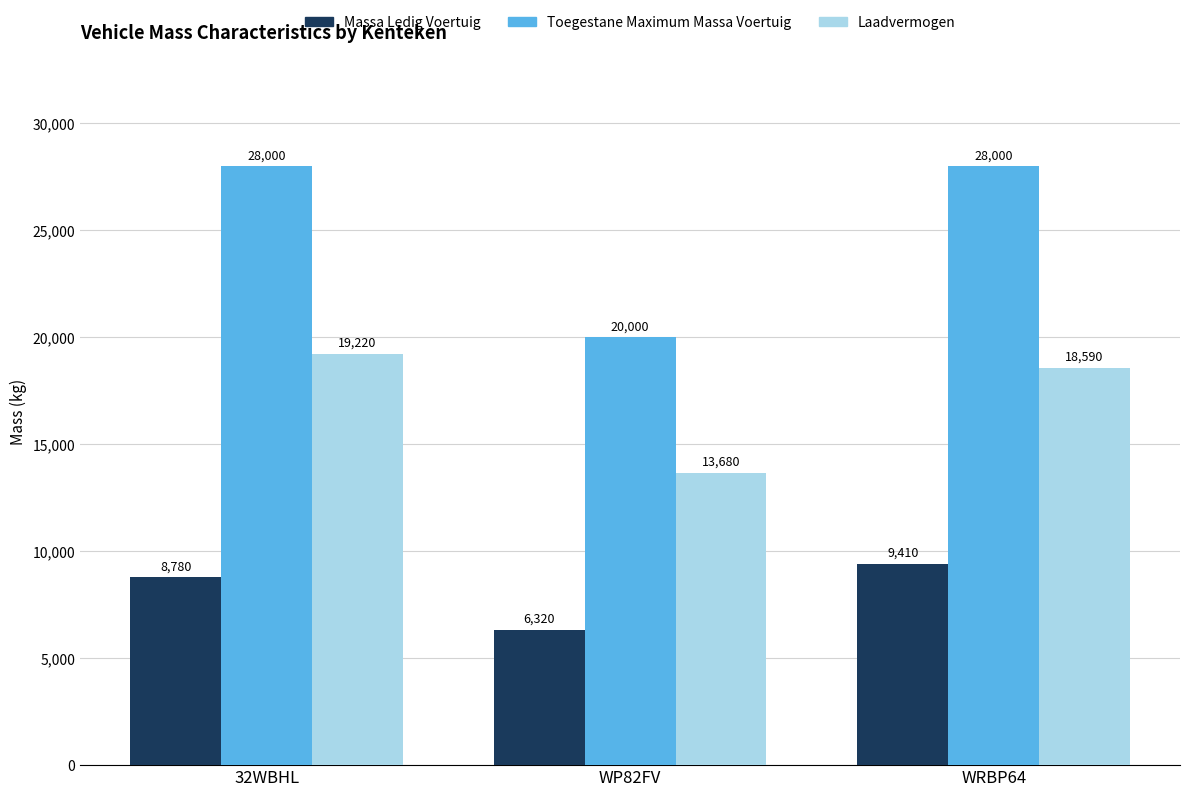

What is the difference between the highest and lowest values at WP82FV?

13680